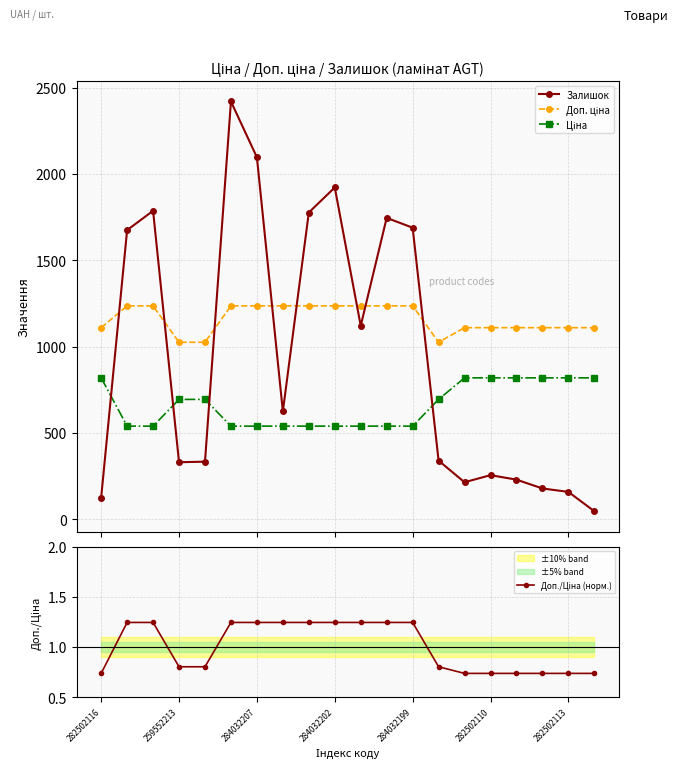

True or false: Доп./Ціна (норм.) and Залишок cross at least once.

False